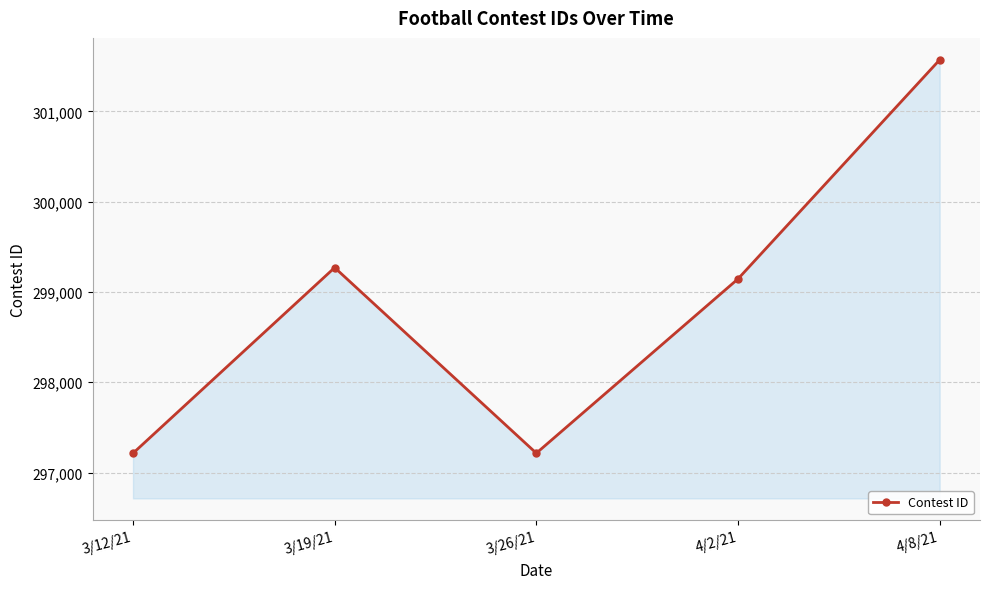

What is the greatest value displayed?

301571